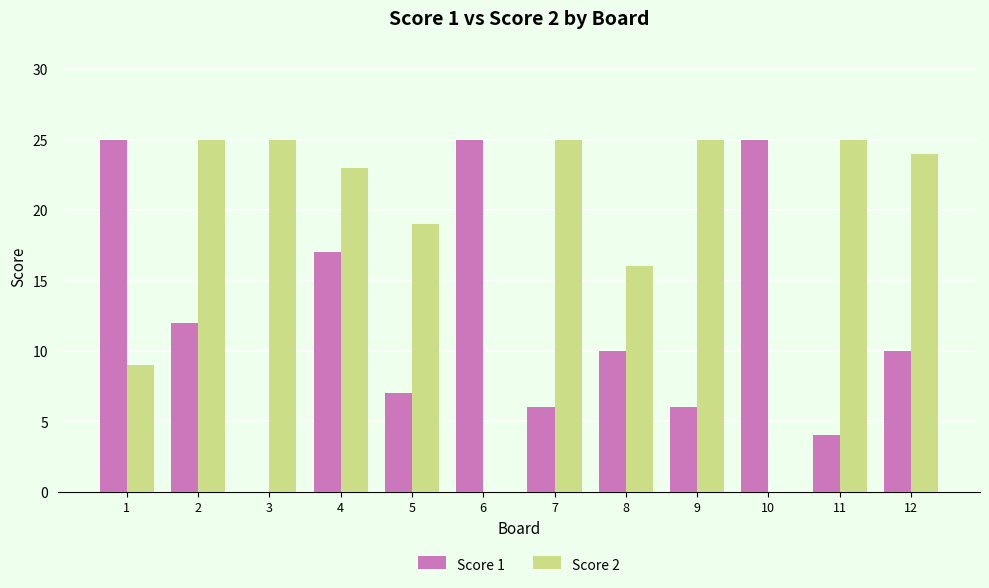

What is the highest value of the Score 2 series?

25